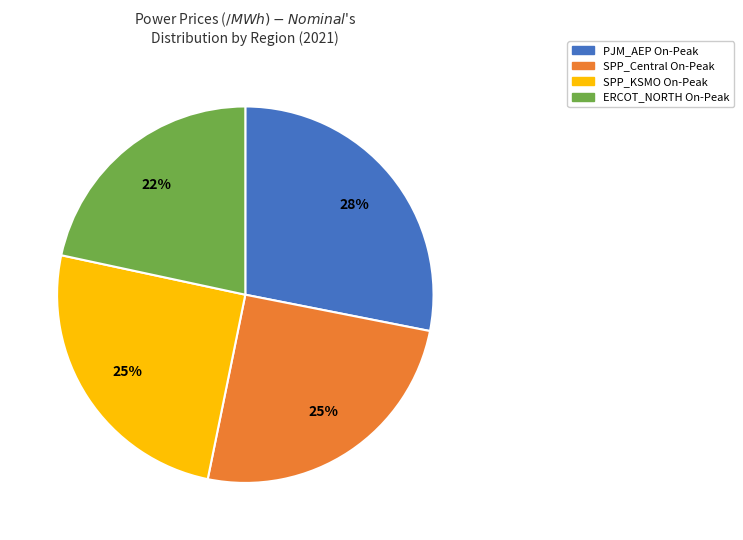

Do ERCOT_NORTH On-Peak and SPP_Central On-Peak together represent more than half of the pie?

No